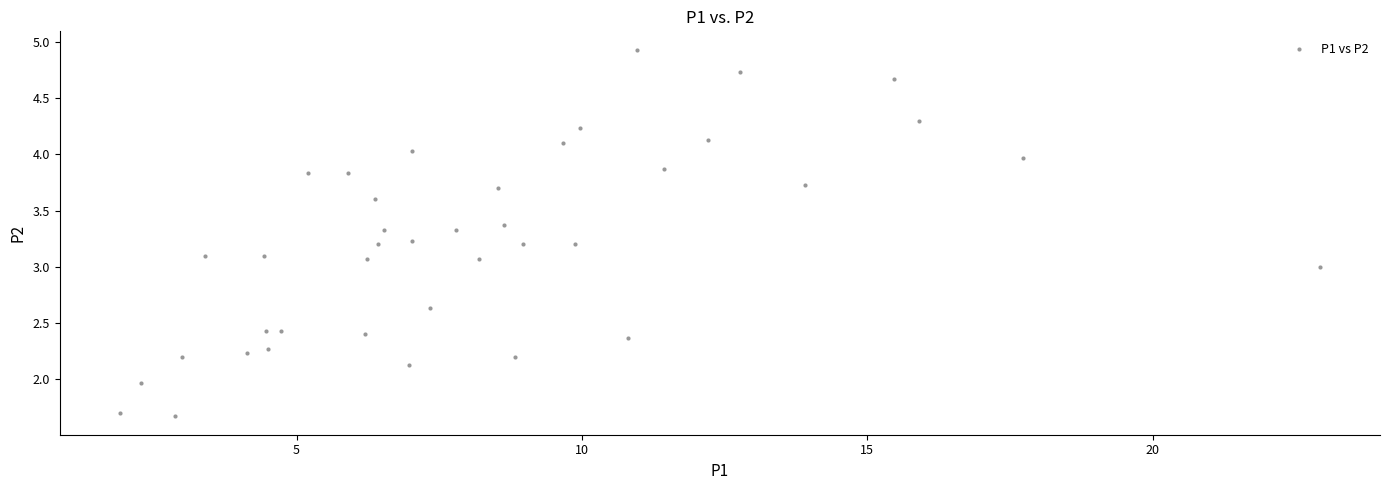

What is the range of X values (max minus min)?

21.0